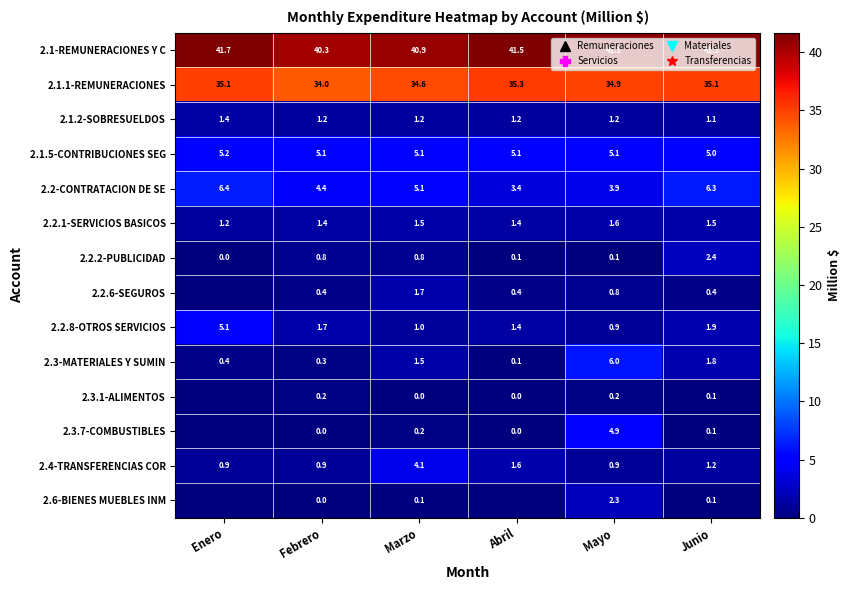

How many data points in 2.1.5-CONTRIBUCIONES SEG are above 5?

5